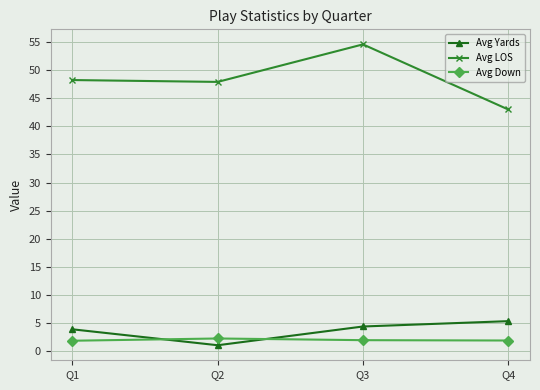

True or false: Avg Yards has more than 2 points higher than both neighbors.

False